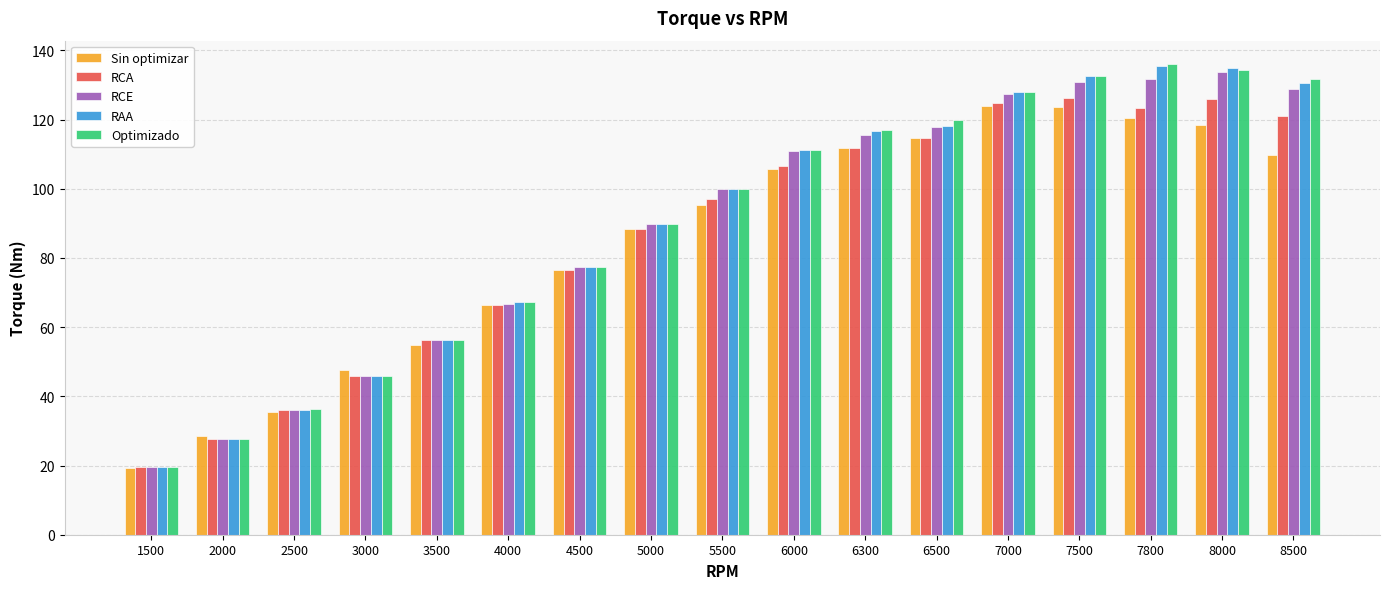

What is the total value across all series at 3500?

279.5